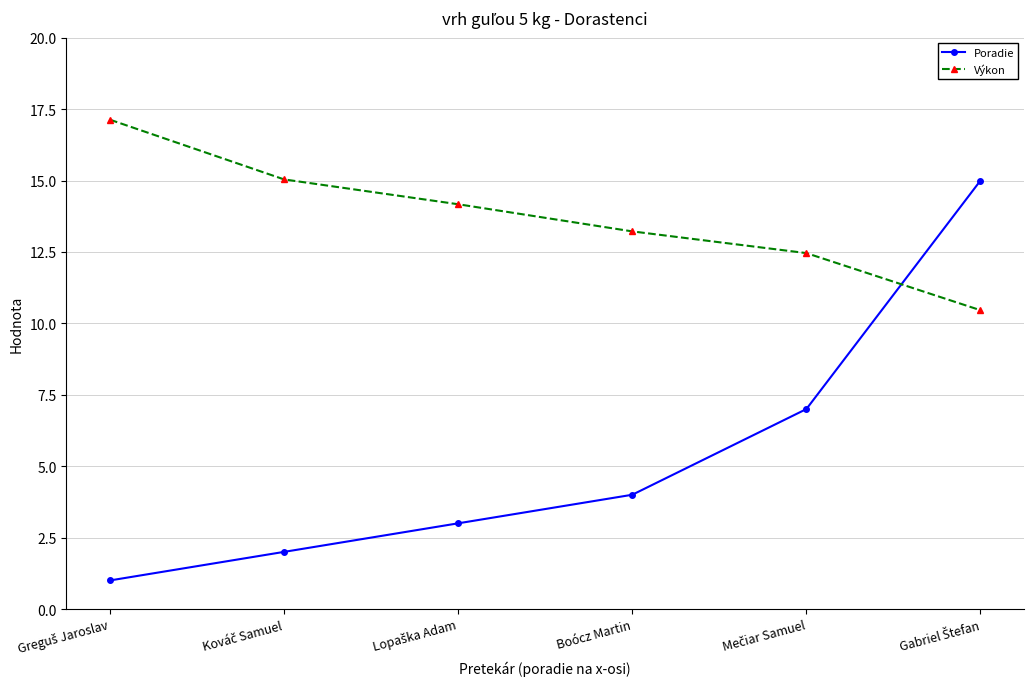

Reading left to right, list all the values displayed in this chart.

Poradie: 1.0	2.0	3.0	4.0	7.0	15.0
Výkon: 17.1	15.0	14.2	13.2	12.5	10.5